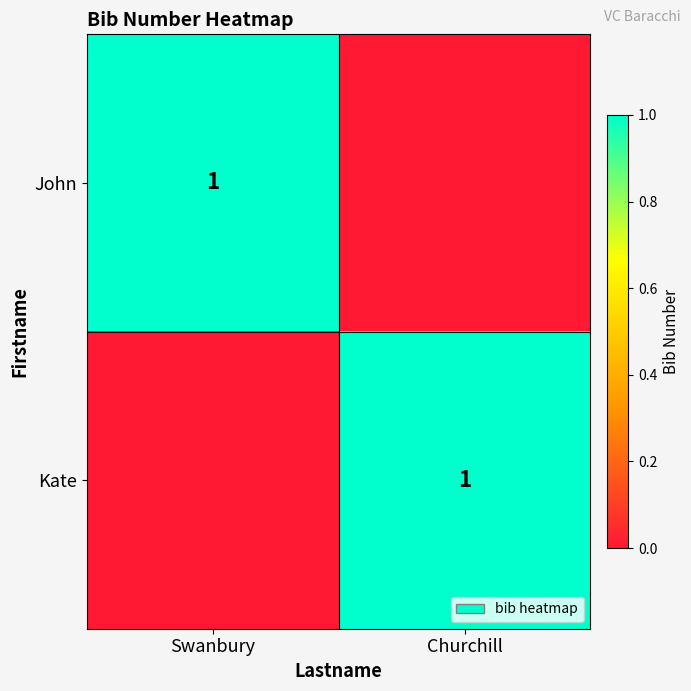

The value of Kate at Churchill is 1. True or false?

True